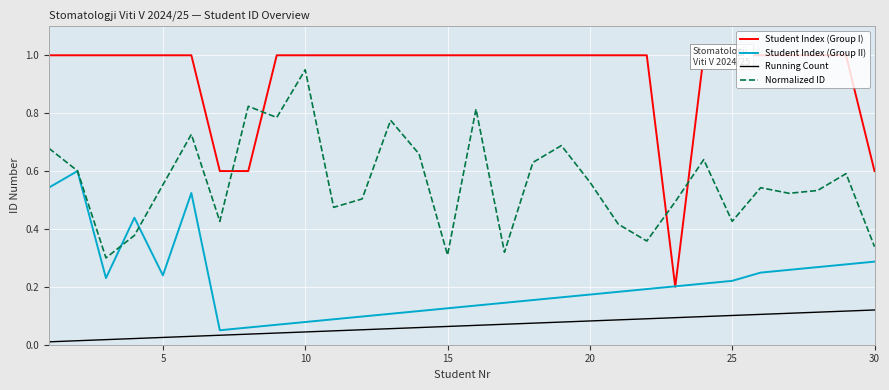

After their last crossing, which series has the higher values: Student Index (Group I) or Student Index (Group II)?

Student Index (Group I)